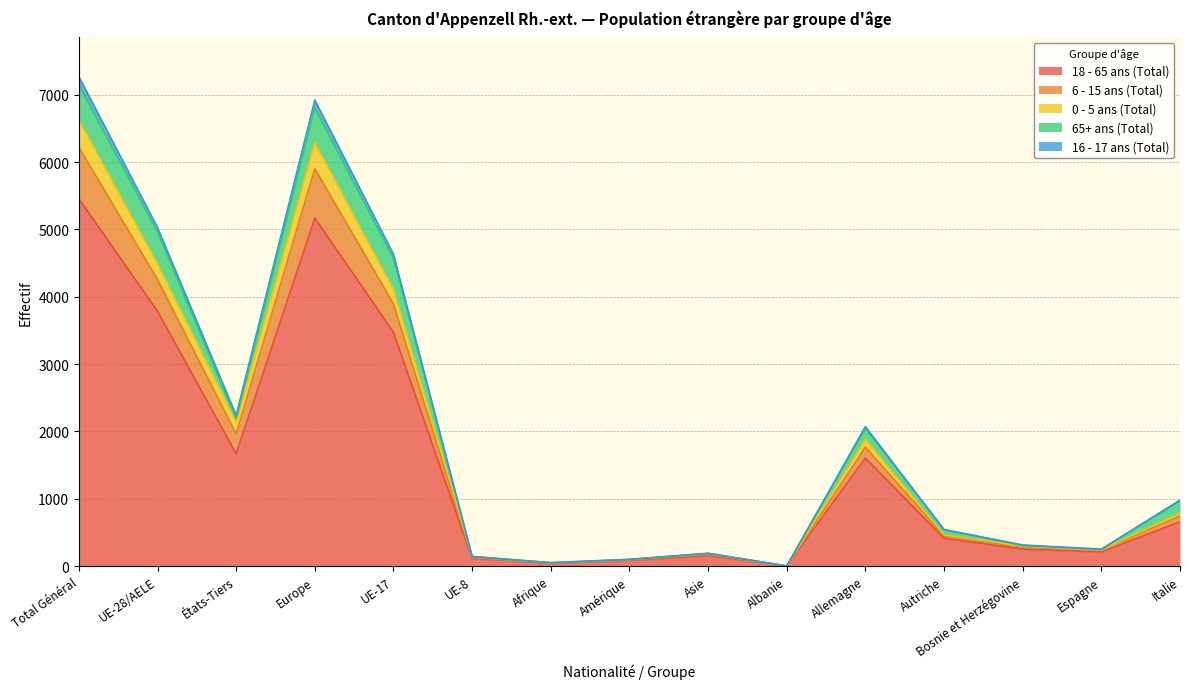

Which category has the highest value in the 18 - 65 ans (Total) series?

Total Général